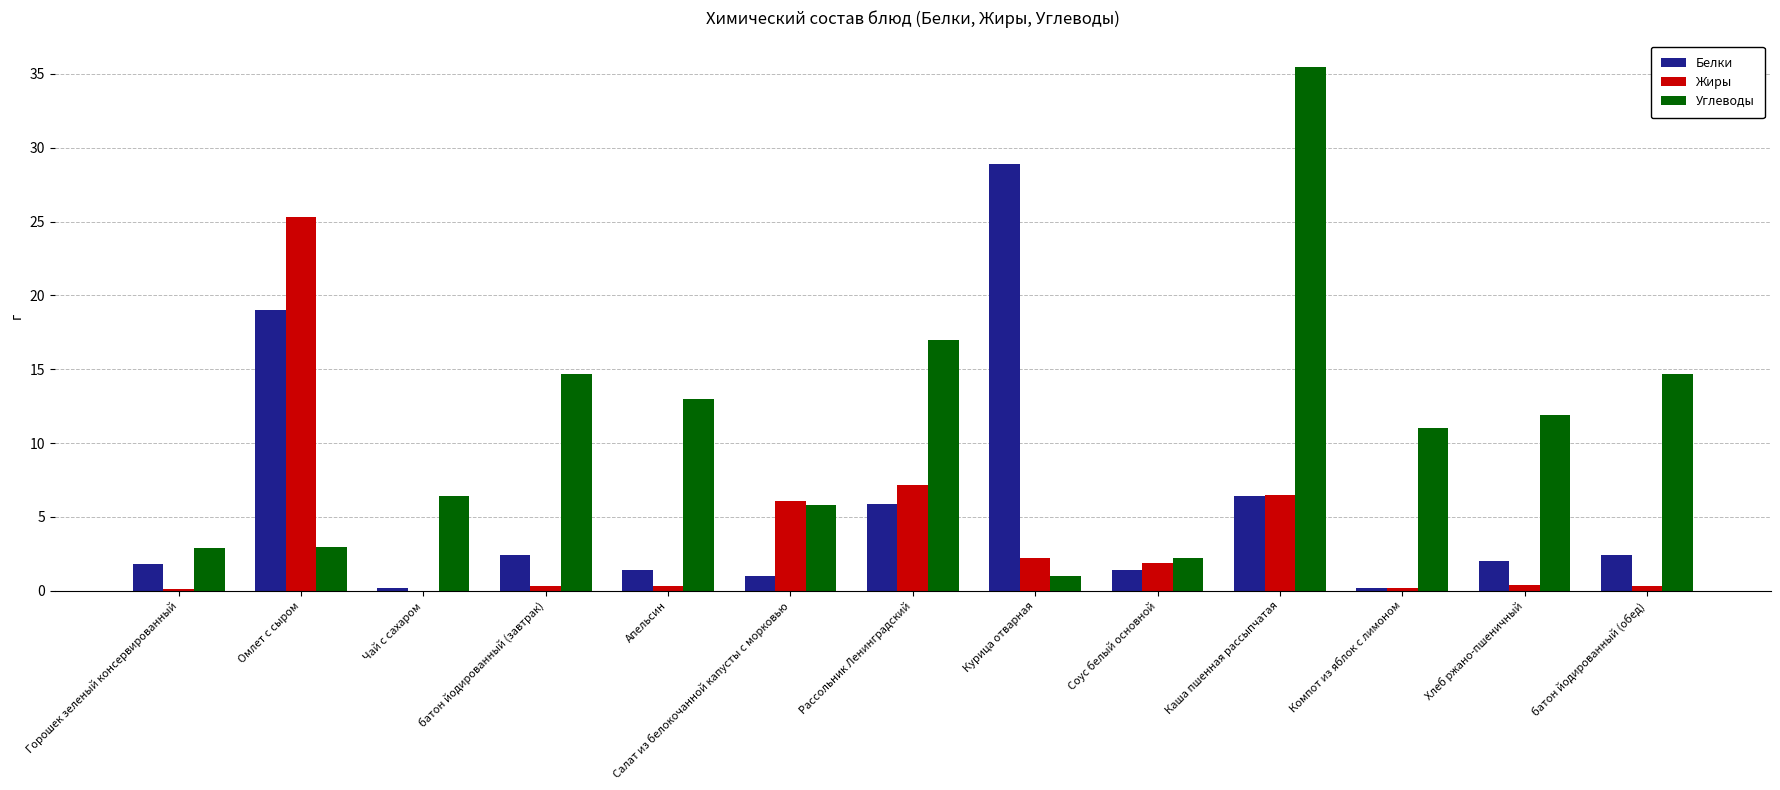

Which series changed the most between Салат из белокочанной капусты с морковью and Соус белый основной?

Жиры